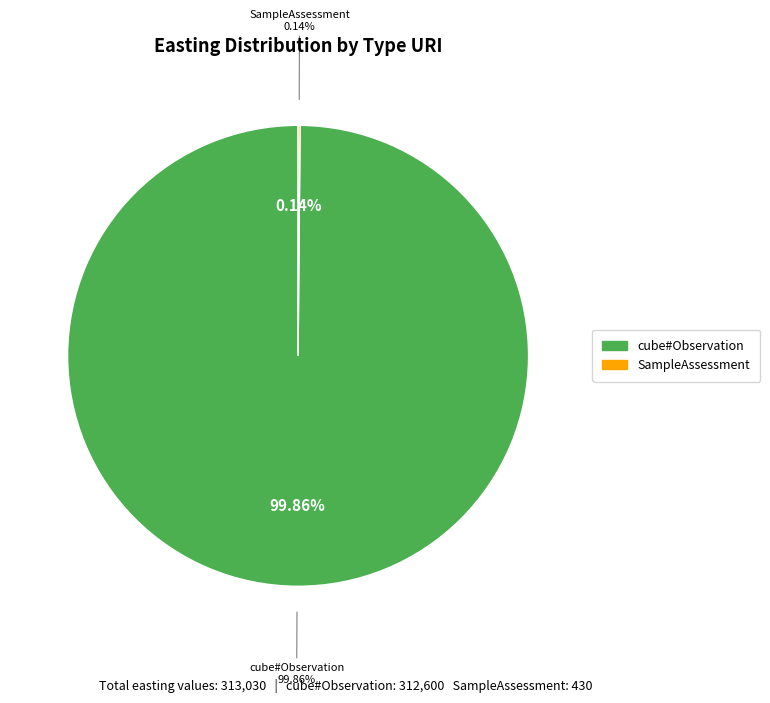

What is the change in value from http://purl.org/linked-data/cube#Observation to http://environment.data.gov.uk/def/bathing-water-quality/SampleAssessment?

-312170